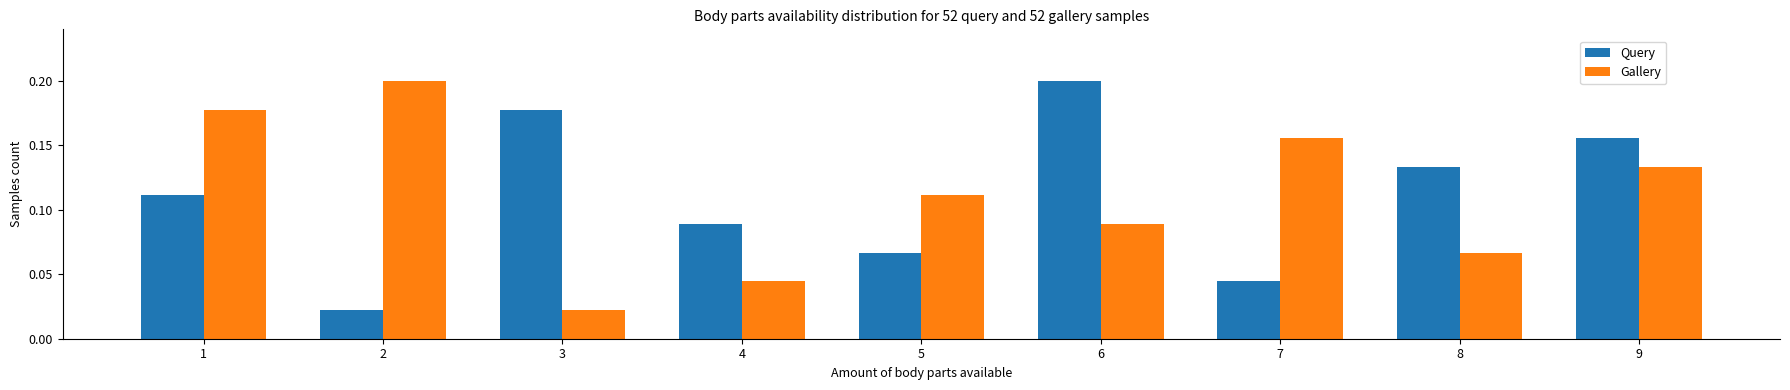

At 3, list the series in order from smallest to largest.

Gallery, Query